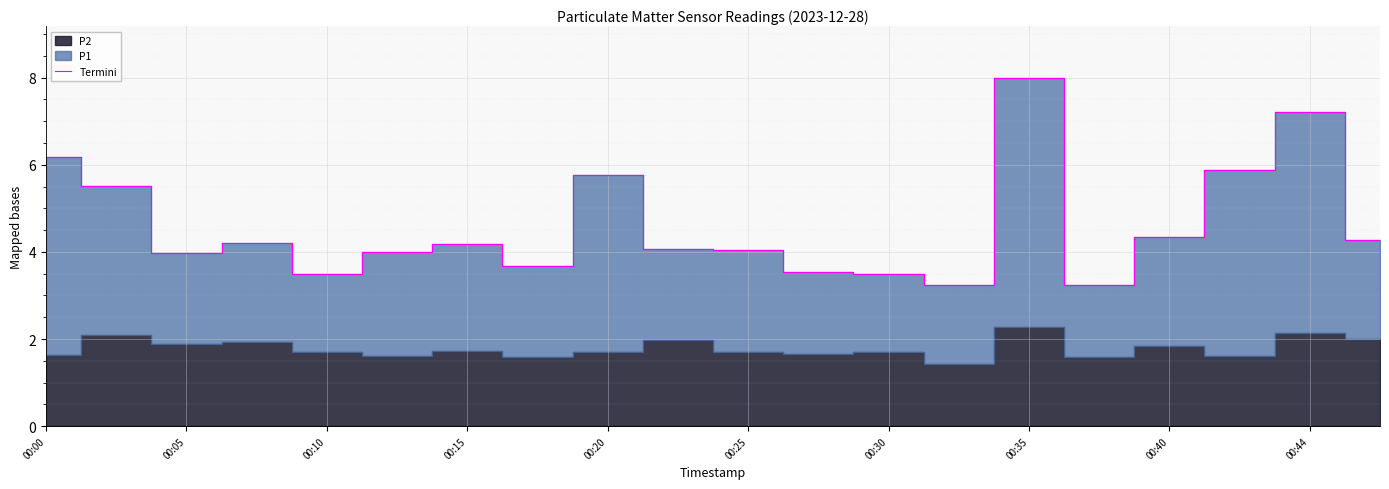

How many values exceed 4?

12